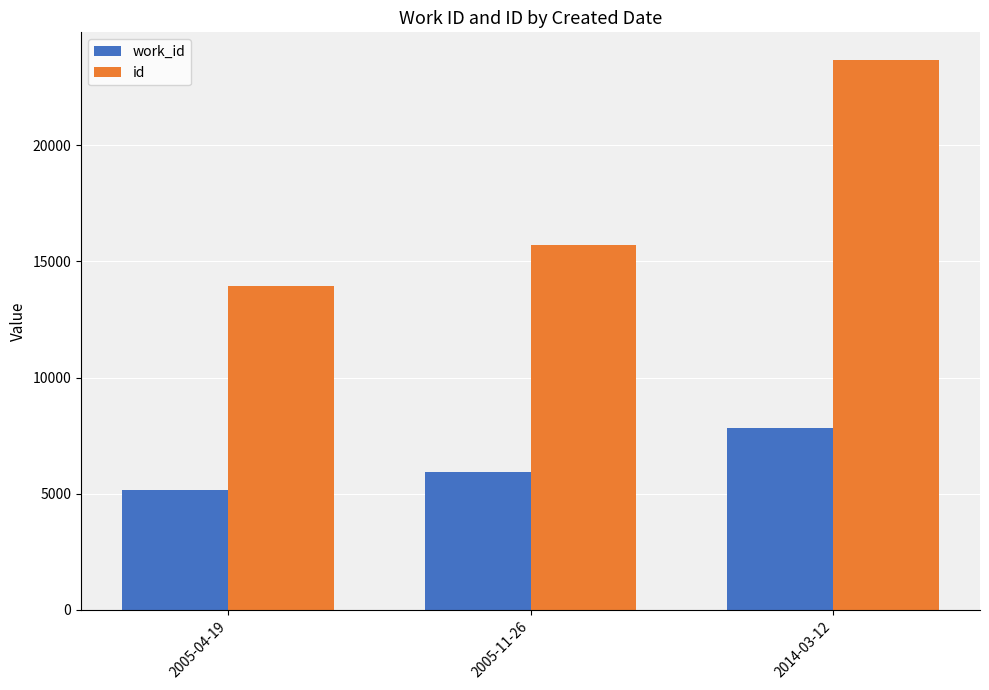

Which category has the lowest value across all series?

2005-04-19